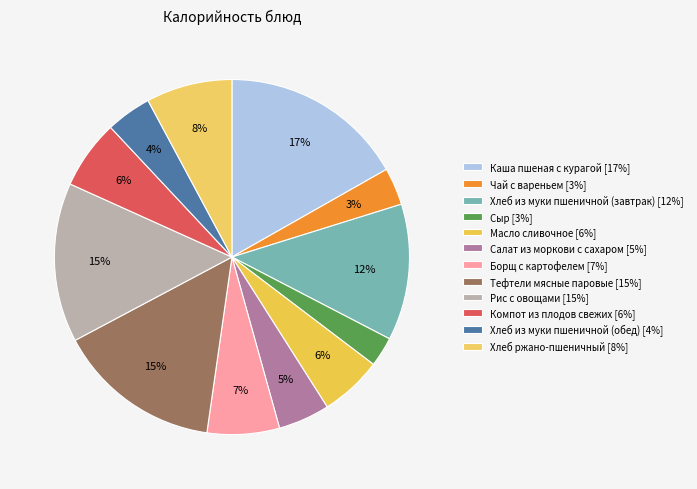

To the nearest percent, what is the average slice percentage?

8%